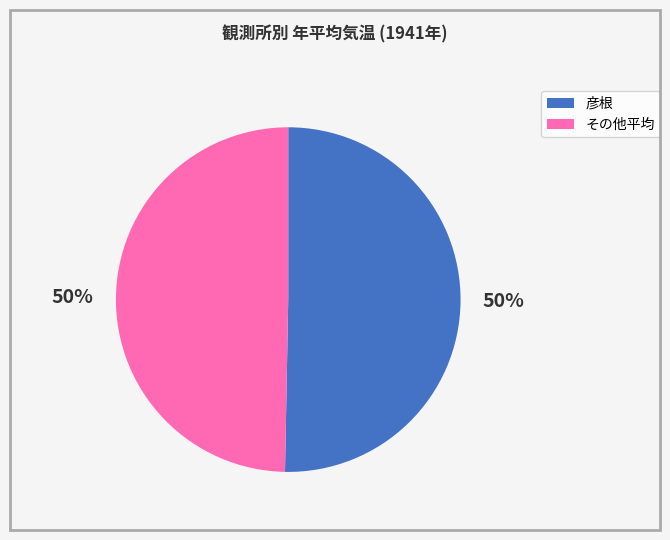

How many slices are in this pie chart?

2